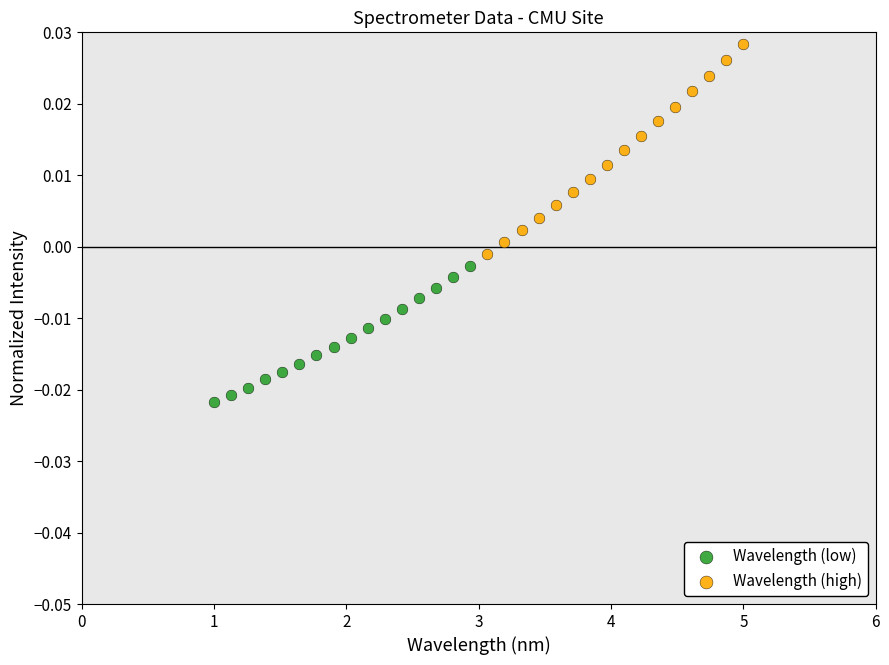

What are all the series names shown in the legend?

Wavelength (low), Wavelength (high)